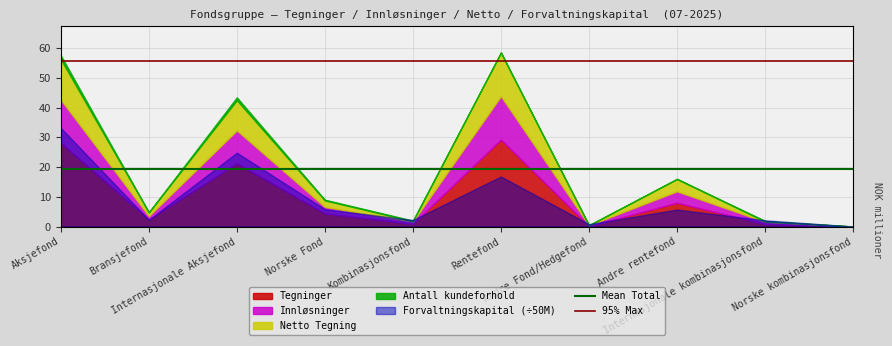

Which label corresponds to the smallest value in the chart?

Aksjefond